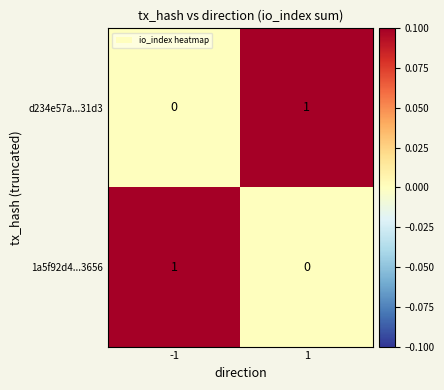

The d234e57a...31d3 series shows 0 at -1. True or false?

True